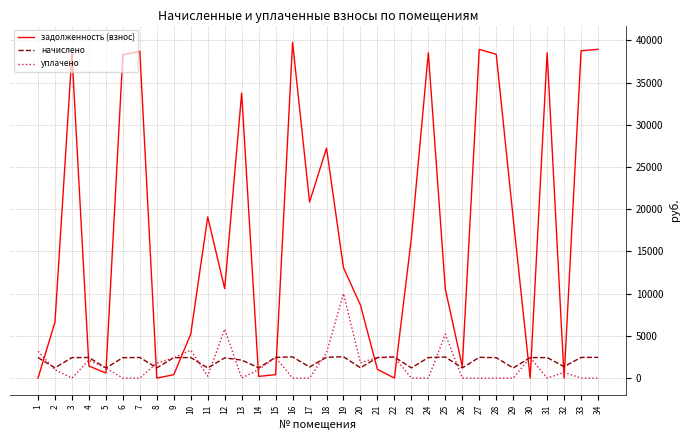

Does the chart display data point markers on the line(s)?

No